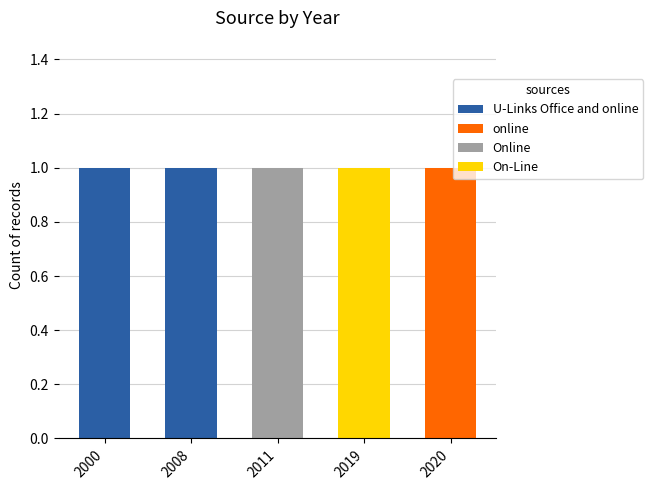

Rank the series by their maximum value, from lowest to highest.

U-Links Office and online, online, Online, On-Line